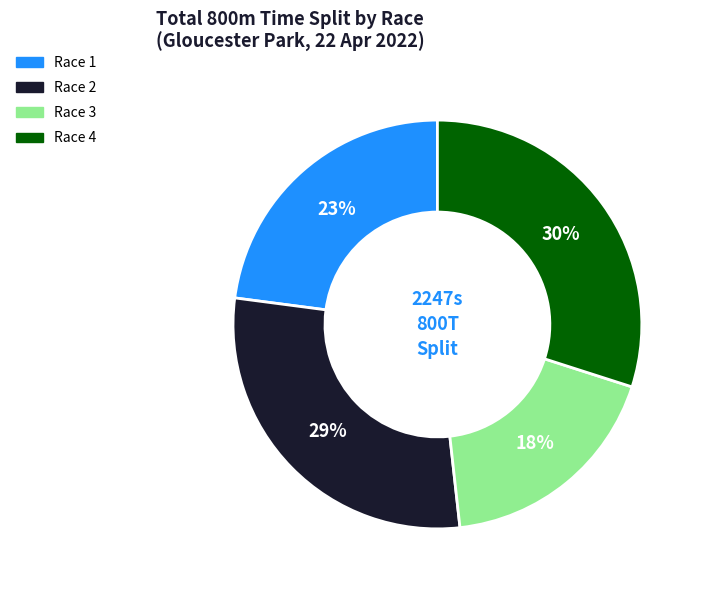

To the nearest percent, what is the difference between the largest and smallest slice percentages?

12%